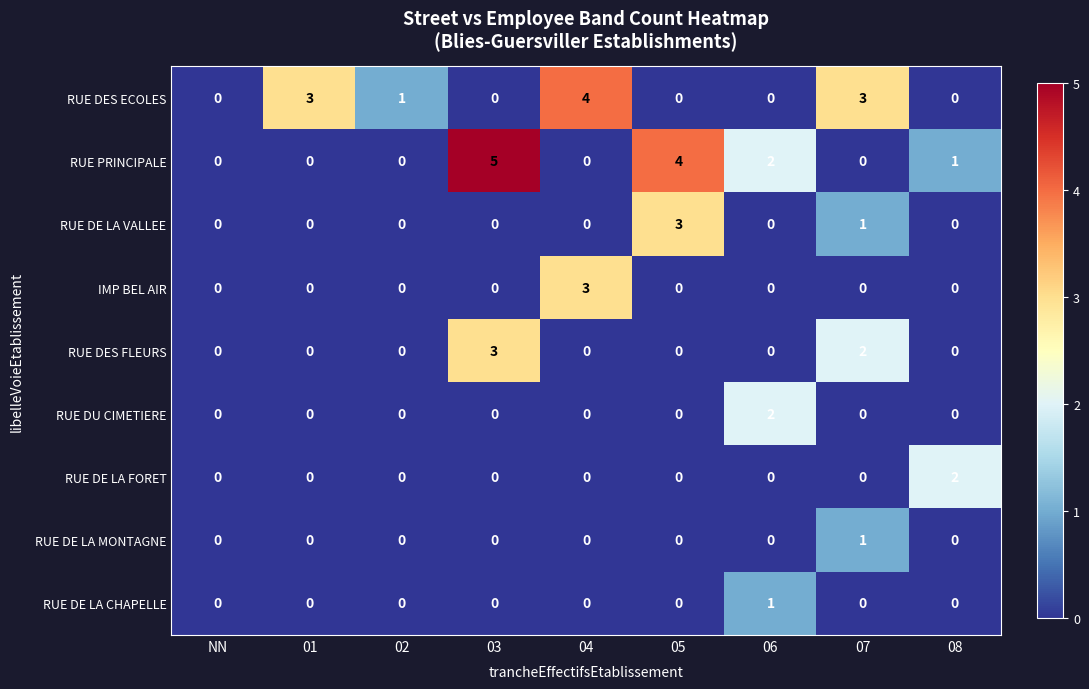

Which label corresponds to the largest value in the chart?

03